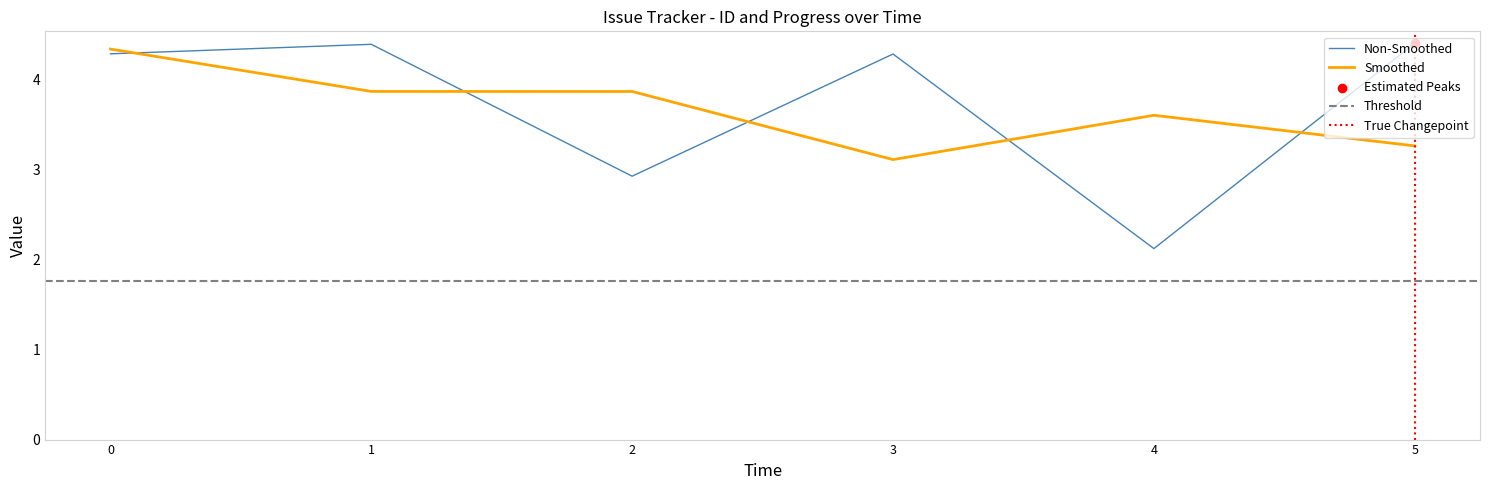

True or false: Non-Smoothed and Smoothed cross at least once.

True